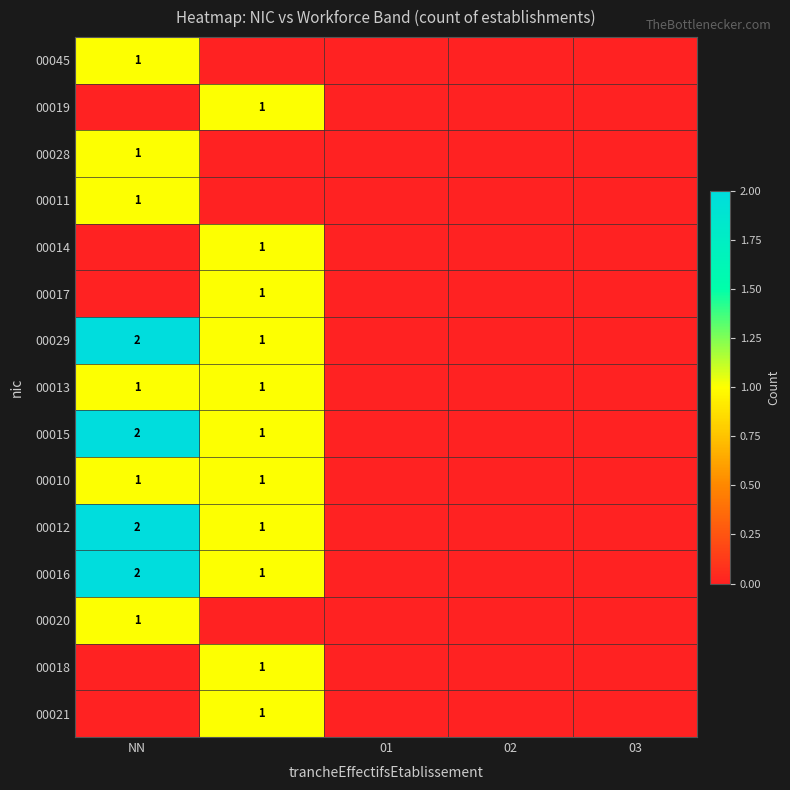

How many data points does each series have?

5